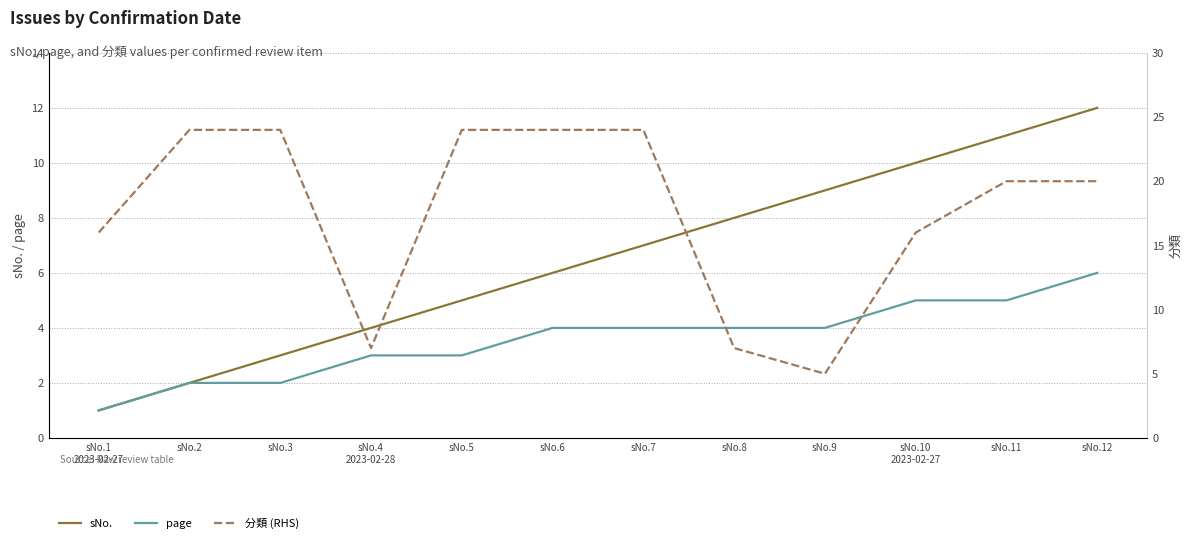

Which category has the highest value in the sNo. series?

sNo.12